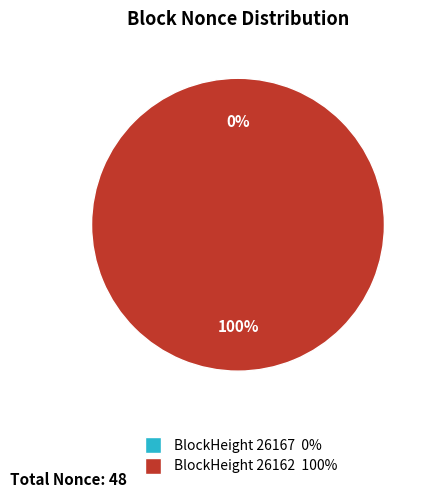

Count the number of slices in the pie.

2